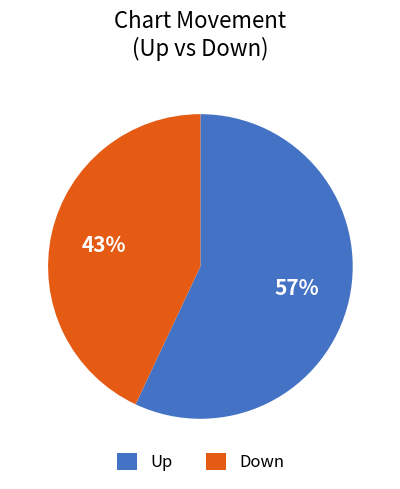

What percentage is the Down slice, to the nearest percent?

43%